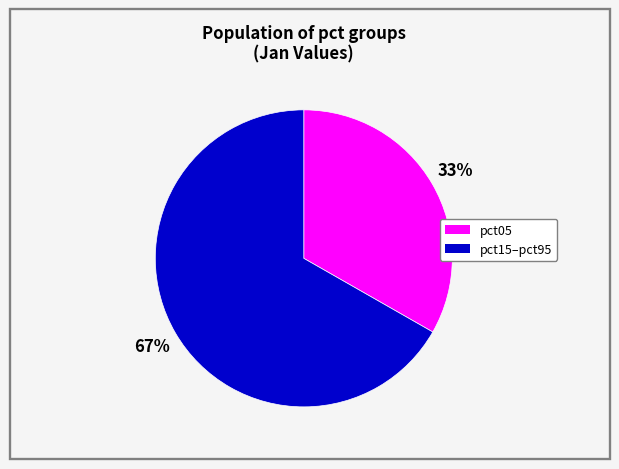

To the nearest percent, what is the average slice percentage?

50%